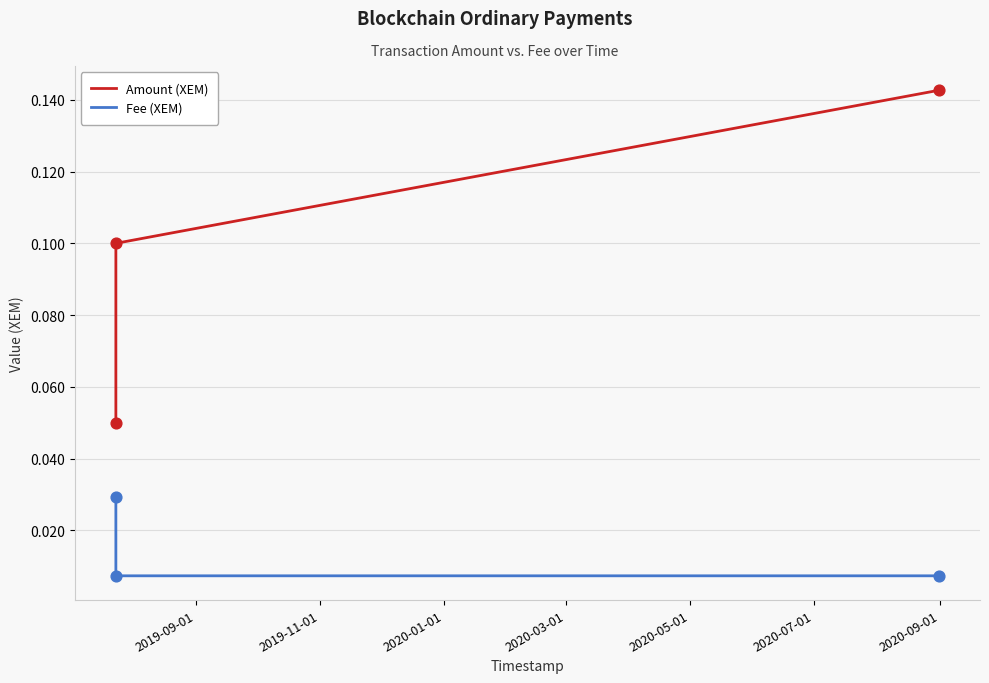

Which series has the largest total across all categories?

Amount (XEM)